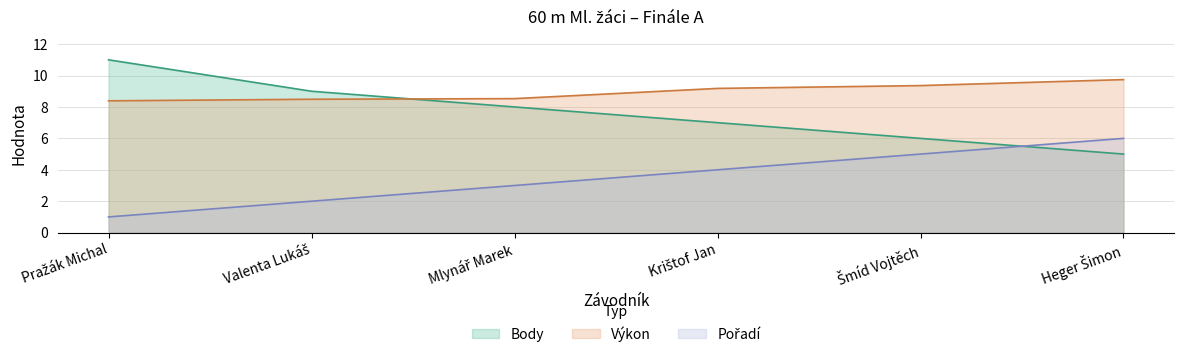

At which category is the sum across all series the highest?

Heger Šimon